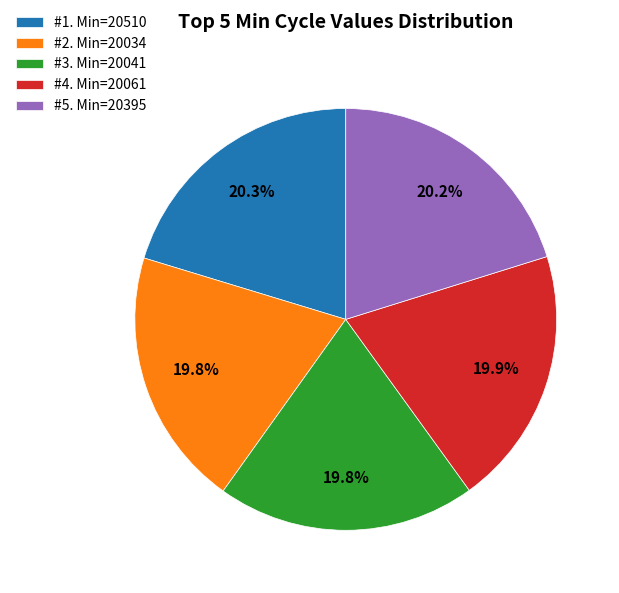

Combined, what portion of the pie is #2. Min=20034 and #4. Min=20061?

39.7%